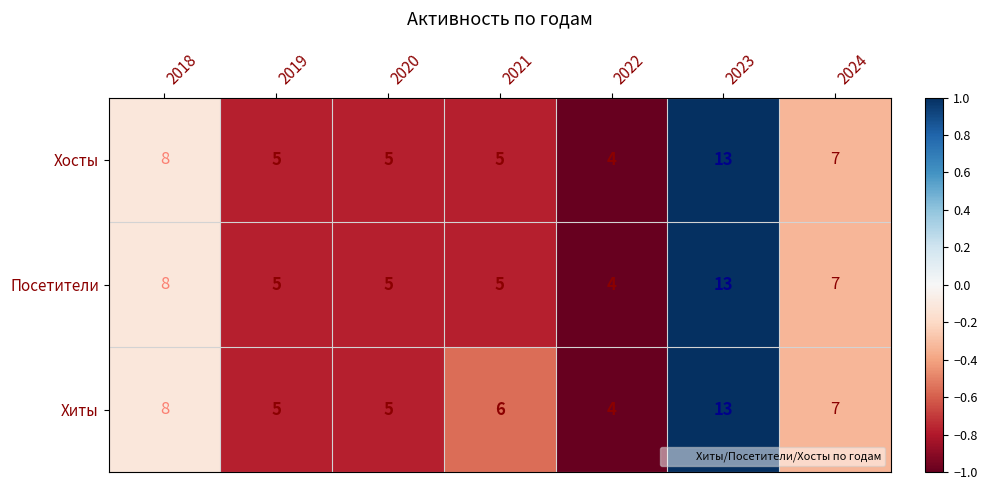

Count the Посетители values in the range 5 to 8.

5